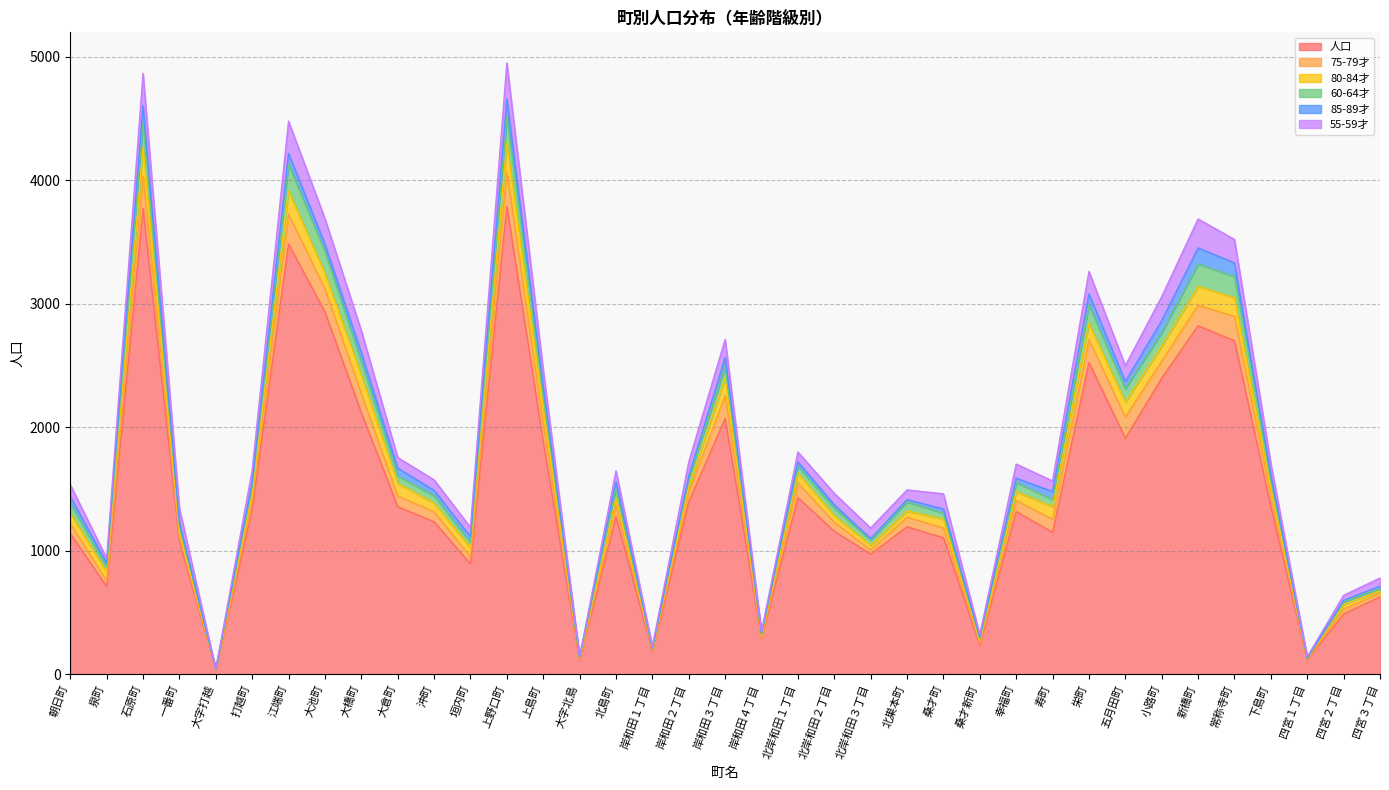

What is the highest value of the 人口 series?

3788